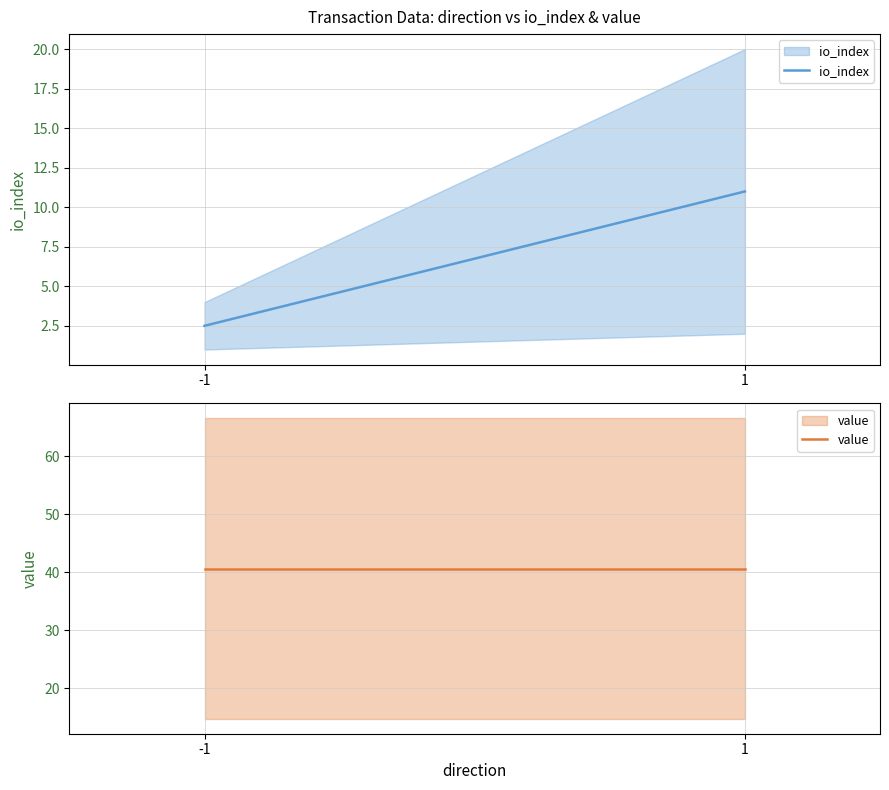

Which series has the largest total across all categories?

value